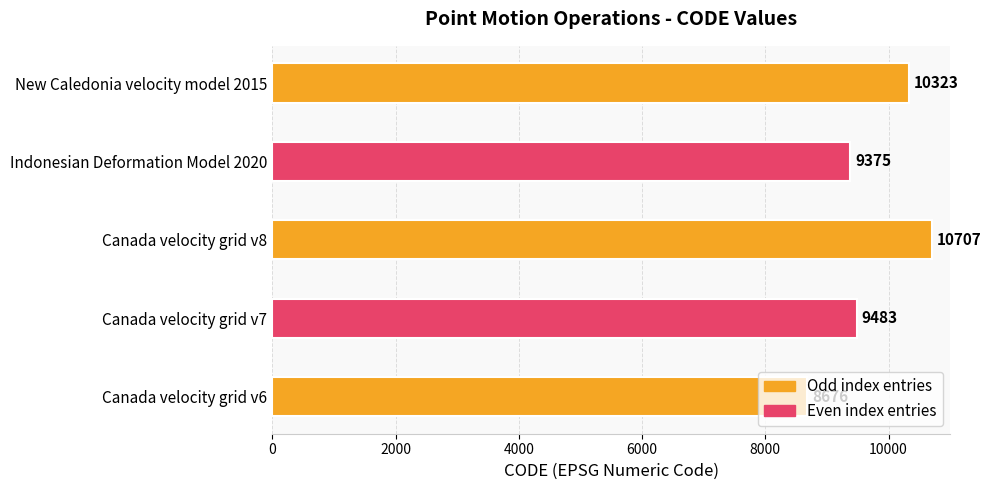

What is the approximate value at Canada velocity grid v8?

10707